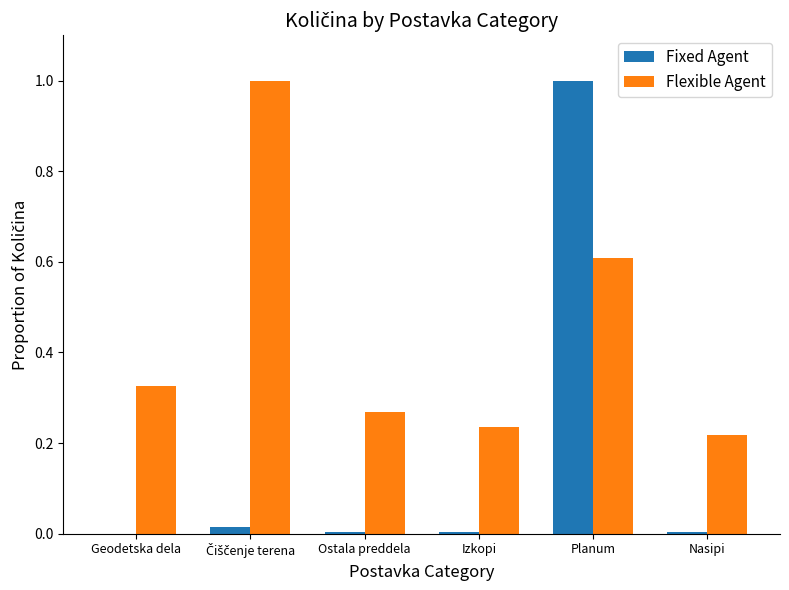

Is it true that Flexible Agent equals 0.1 at Izkopi?

False